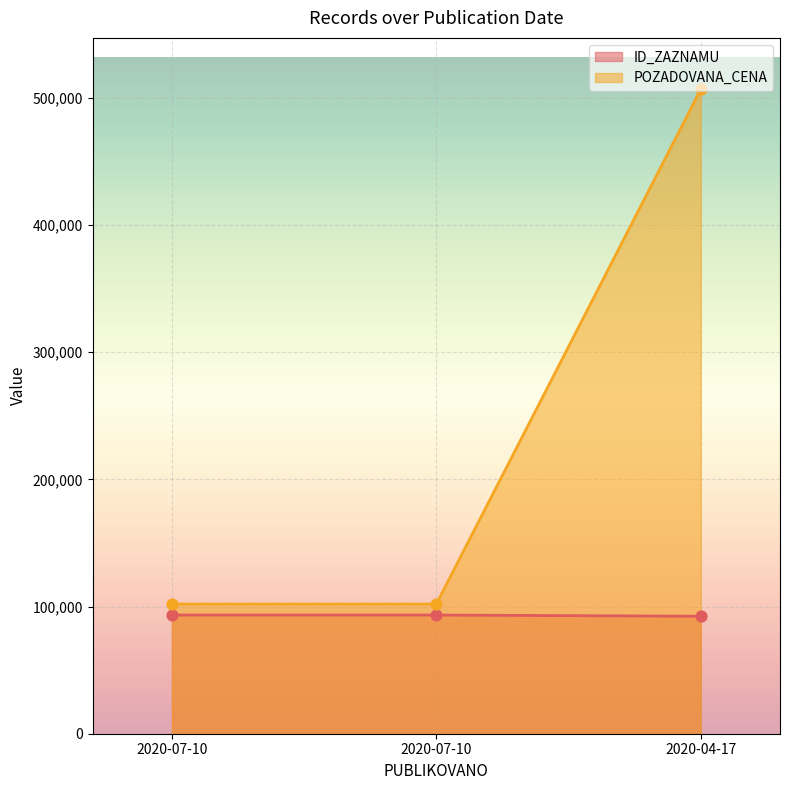

Which series has the largest Y range (max minus min)?

POZADOVANA_CENA